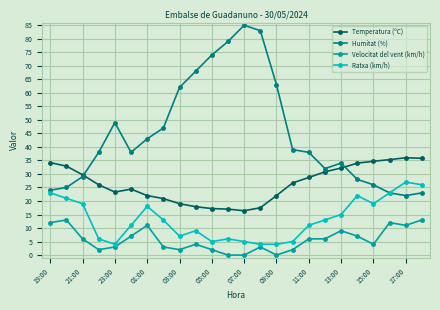

True or false: Velocitat del vent (km/h) has more than 2 points higher than both neighbors.

True